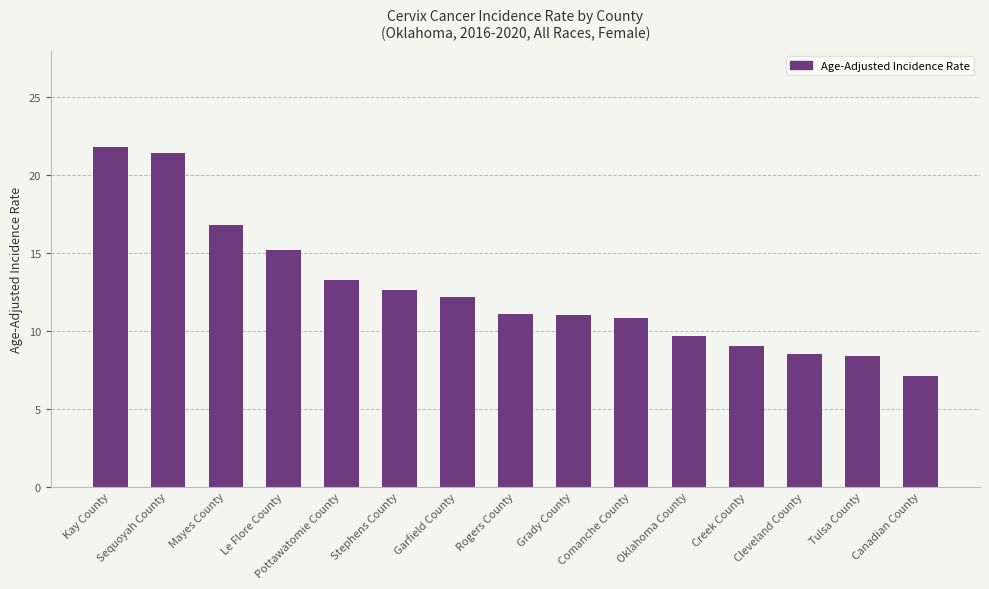

What is the approximate value at Comanche County?

10.8